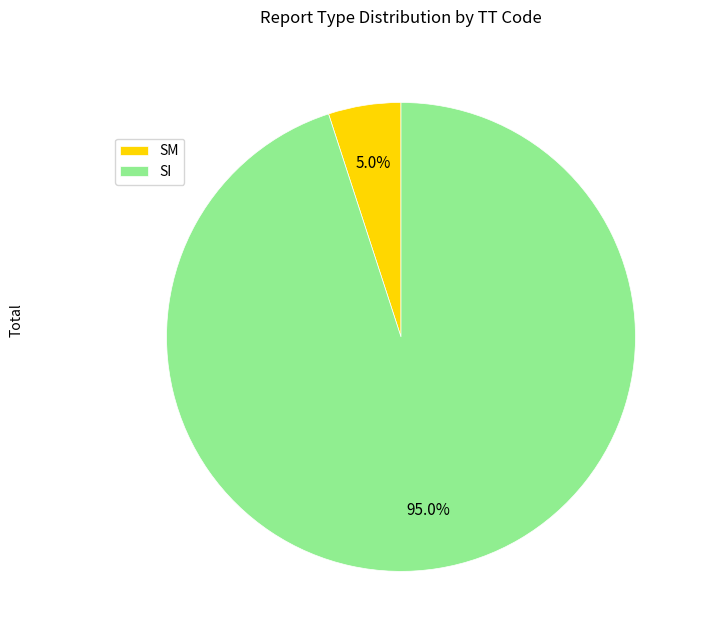

Between SM and SI, which is larger?

SI